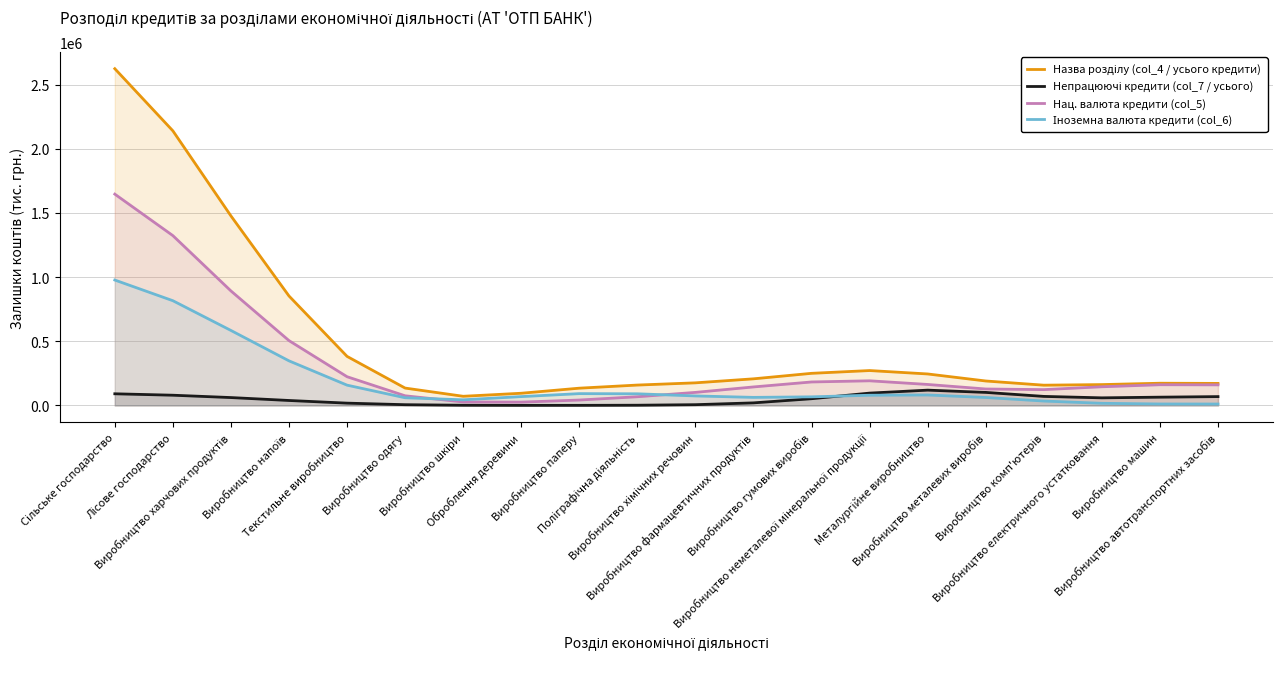

What is the average value of the Назва розділу (col_4 / усього кредити) series?

504228.7